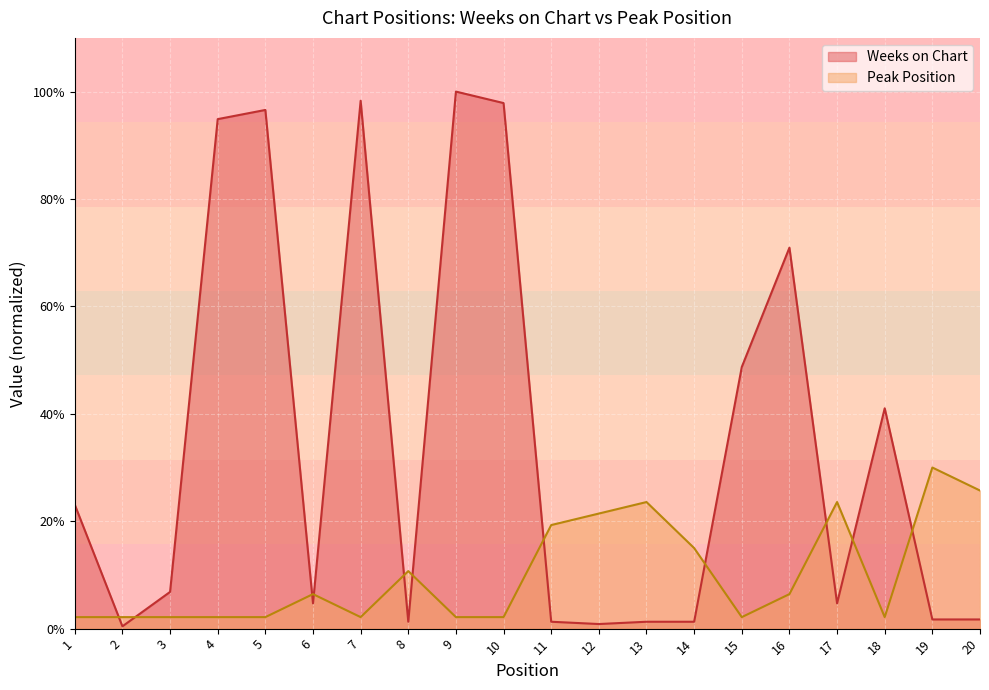

Rank the categories by Peak Position value from lowest to highest.

1, 2, 3, 4, 5, 7, 9, 10, 15, 18, 6, 16, 8, 14, 11, 12, 13, 17, 20, 19